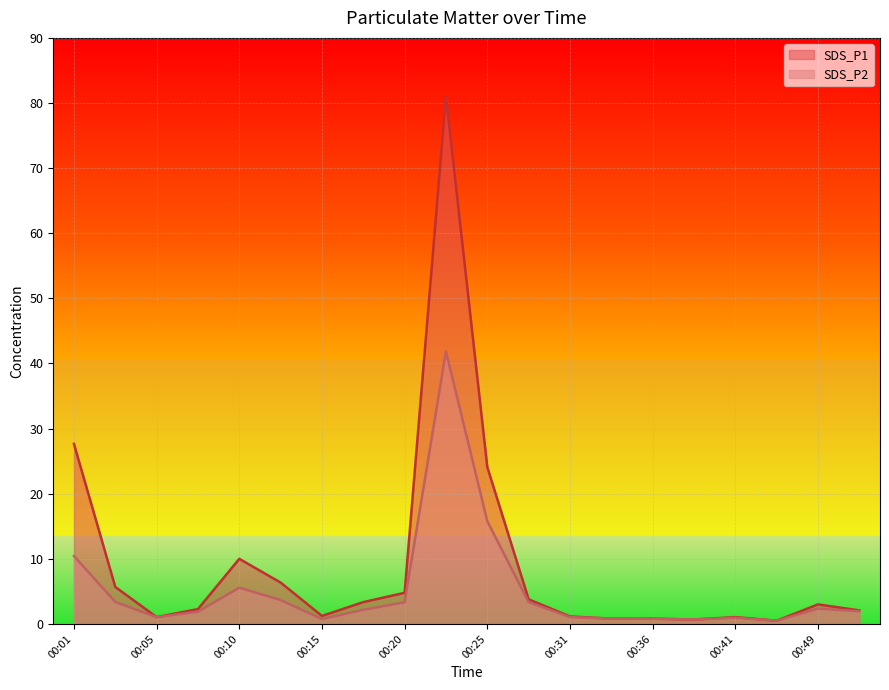

Which has a higher value, 00:03 or 00:31?

00:03